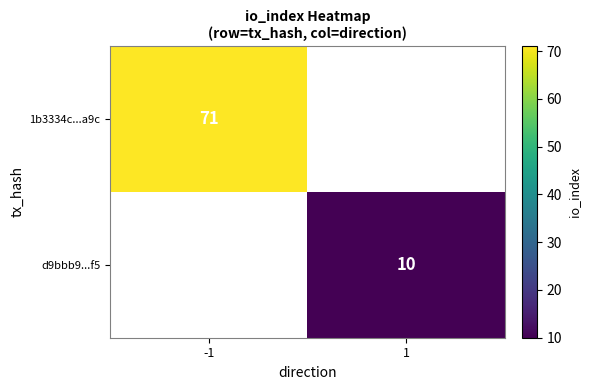

The value of 1b3334c...a9c at -1 is 43. True or false?

False